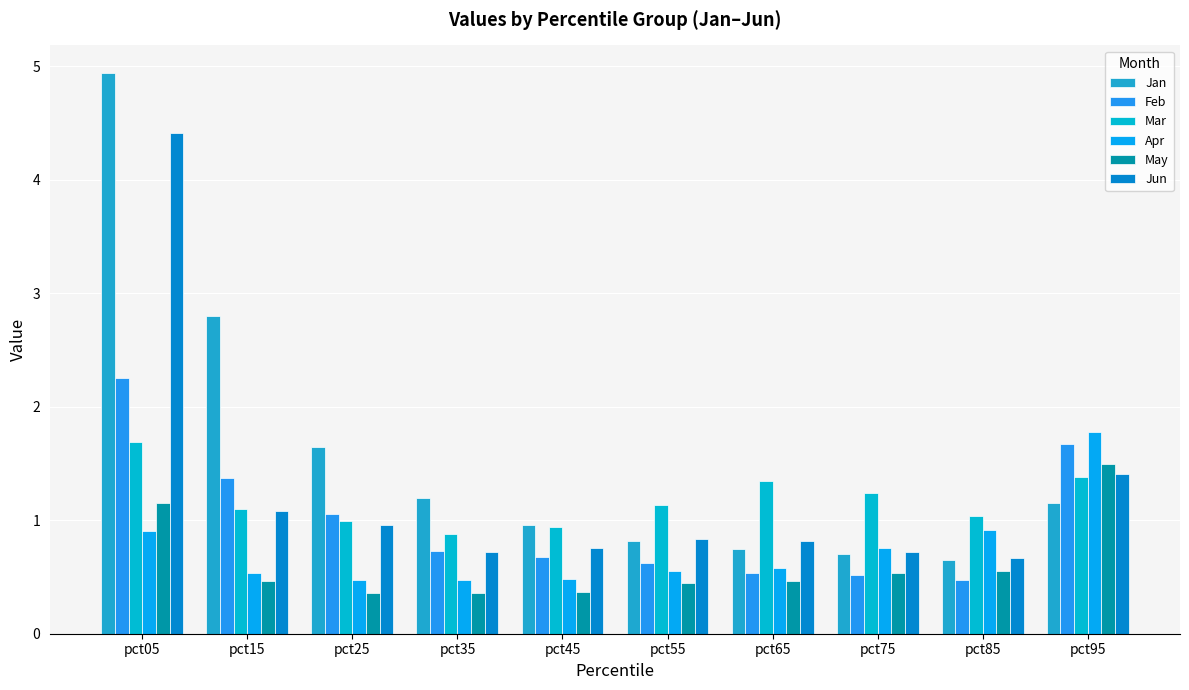

What is the value of the Mar bar at the 4th from the left?

0.9